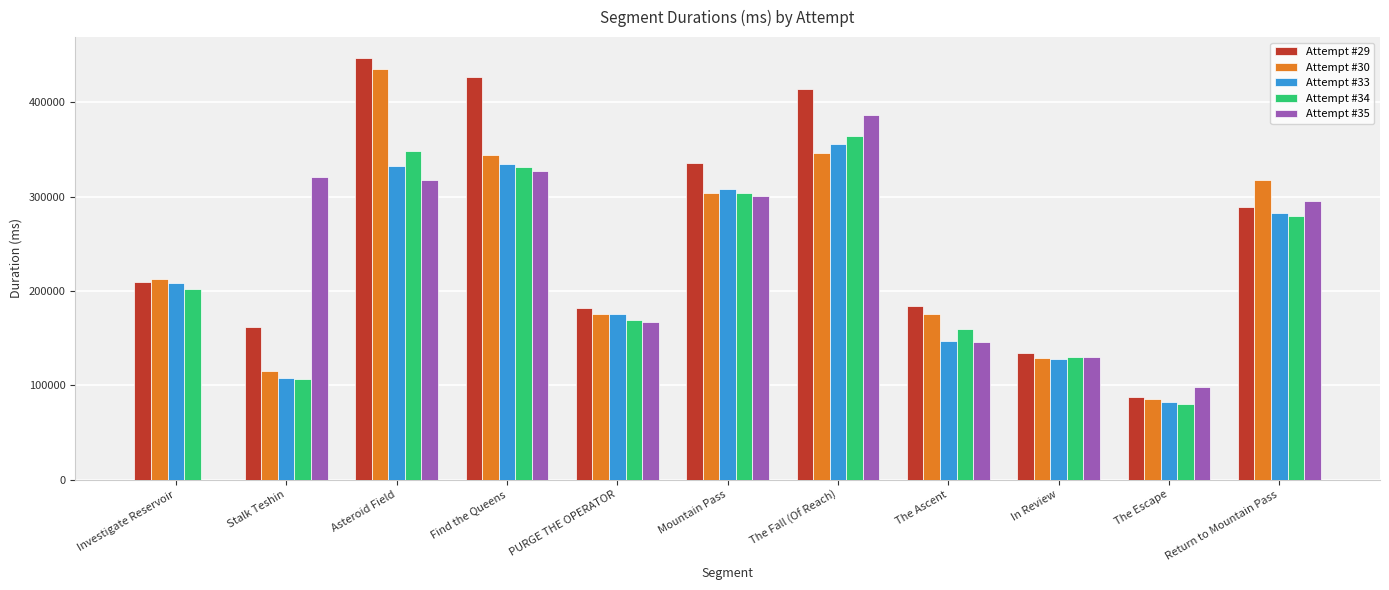

The value of Attempt #29 at Asteroid Field is 707421. True or false?

False